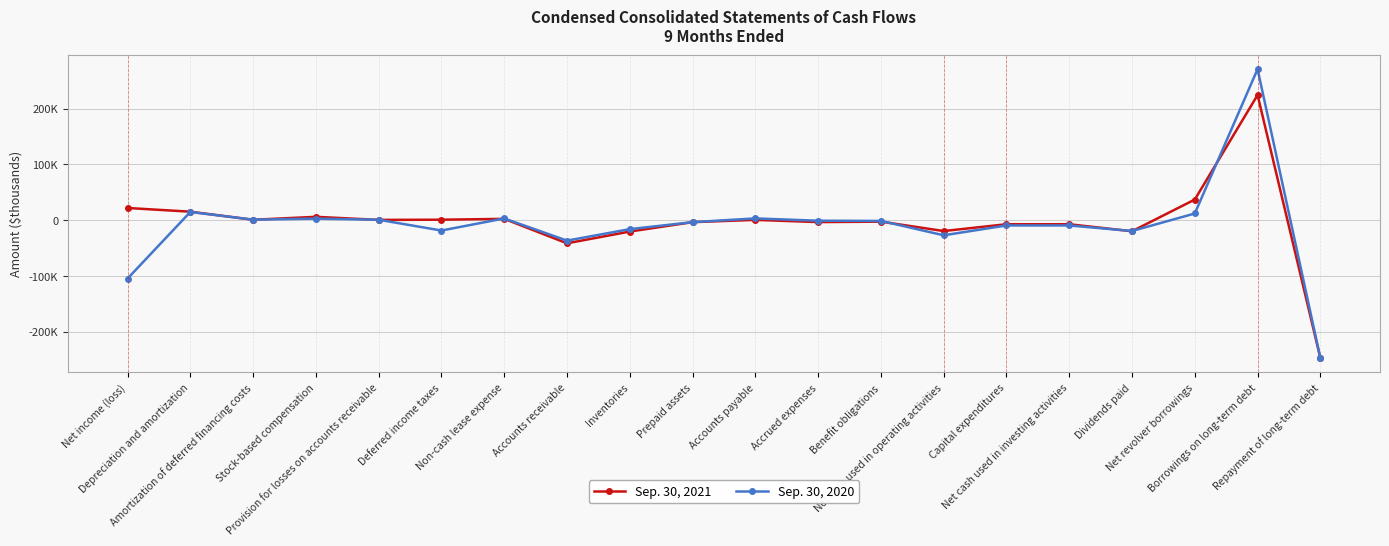

What is the label of the 3rd point from the right?

Net revolver borrowings